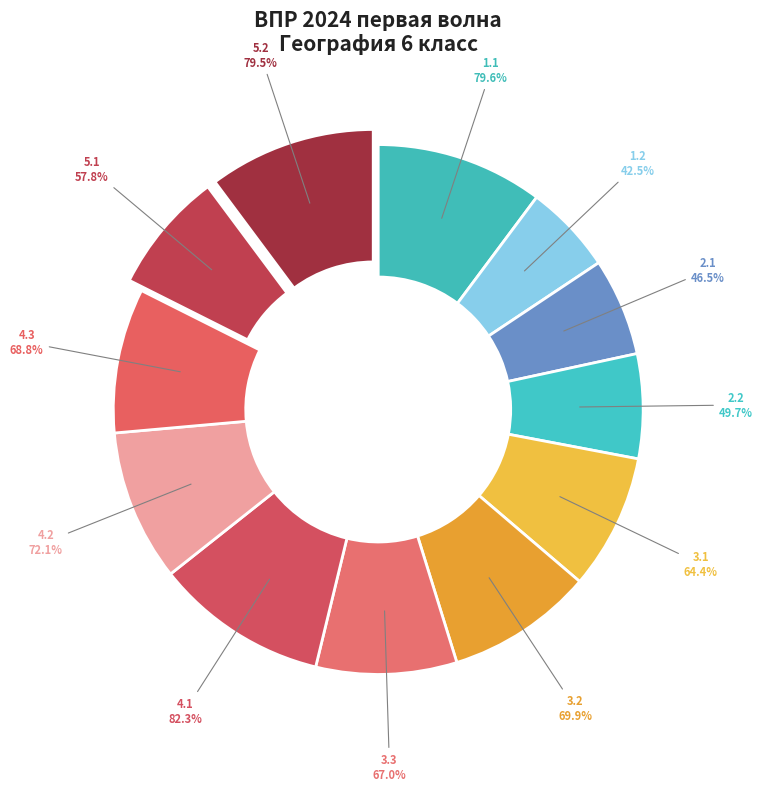

What is the largest slice in the pie chart?

4.1